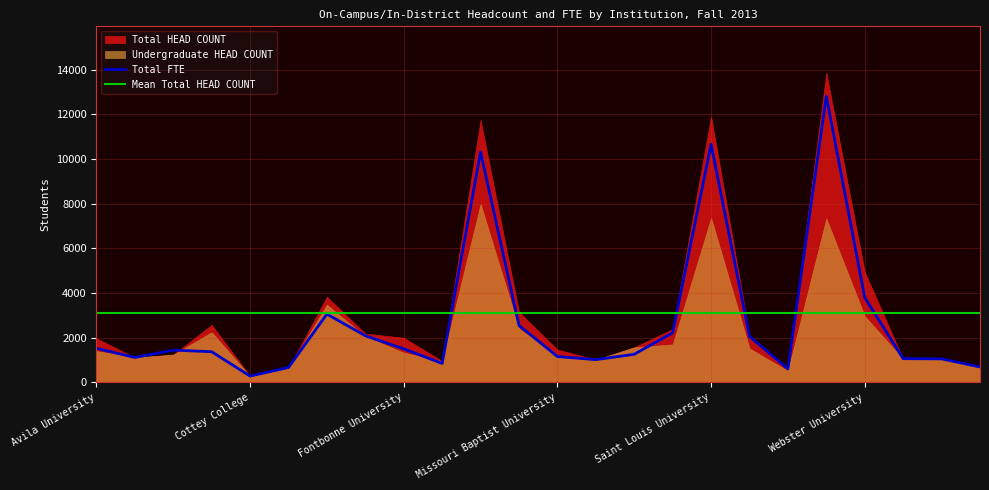

Rank the series by their maximum value, from highest to lowest.

Total HEAD COUNT, Total FTE, Undergraduate HEAD COUNT